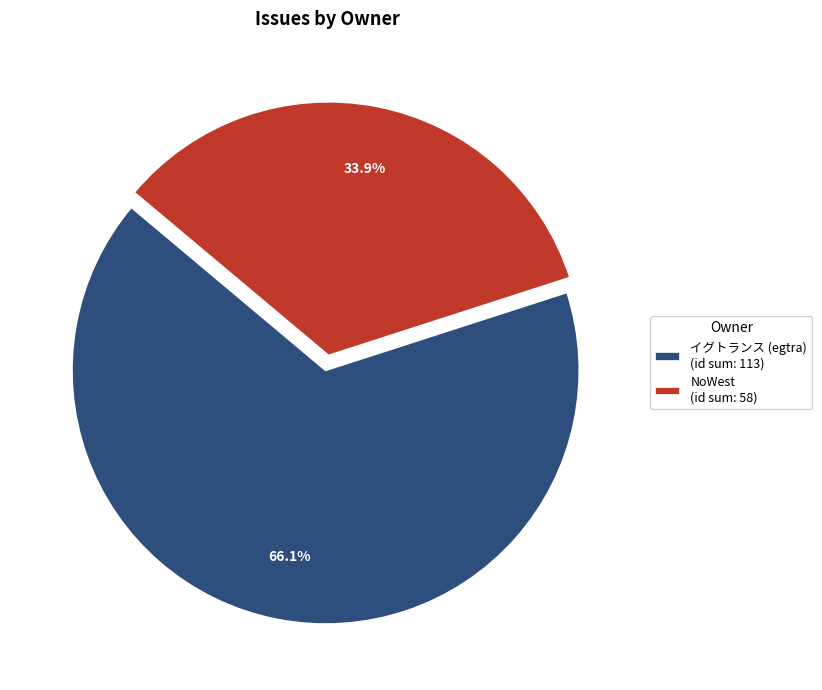

Does NoWest (id sum: 58) represent more than half of the total?

No